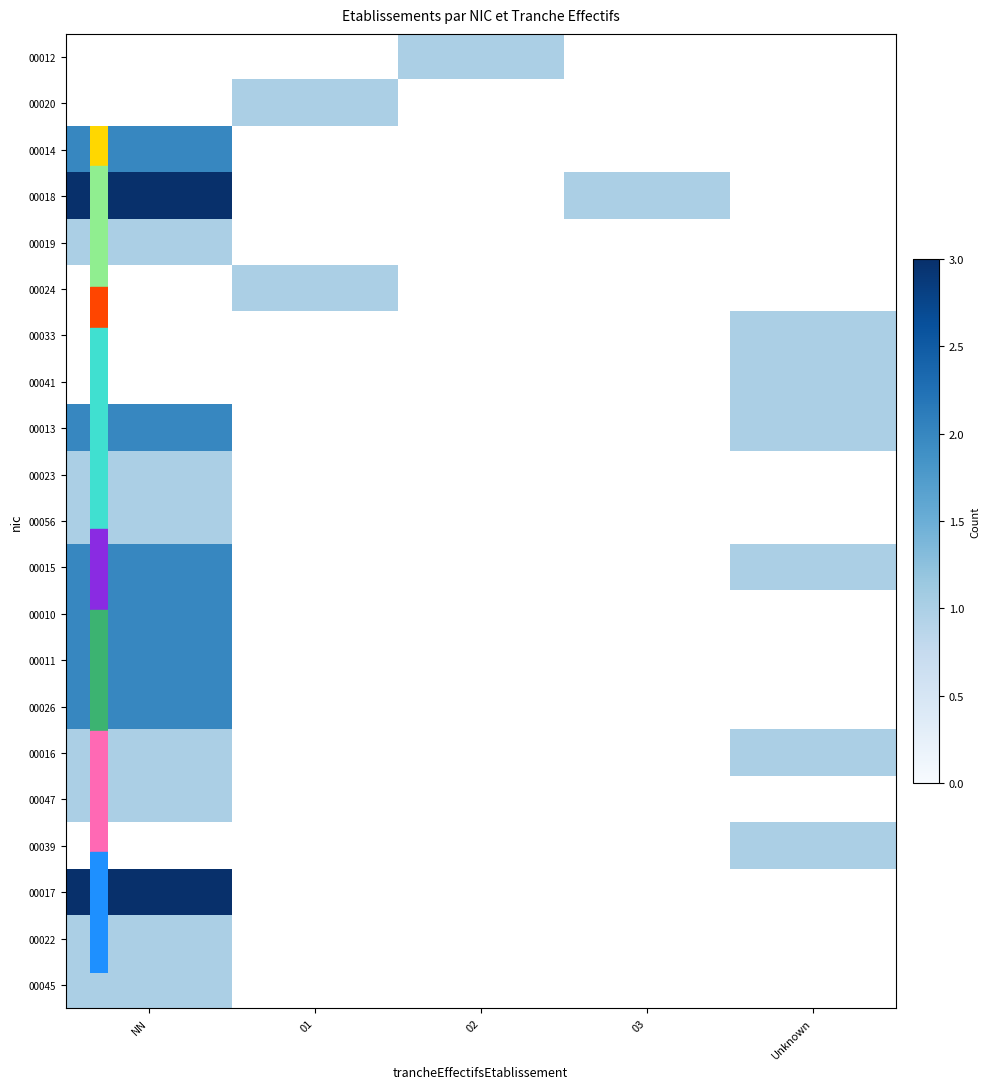

List the series in order of their peak value, lowest first.

00023, 00056, 00019, 00024, 00033, 00041, 00013, 00012, 00020, 00016, 00047, 00022, 00045, 00014, 00015, 00010, 00011, 00026, 00018, 00039, 00017